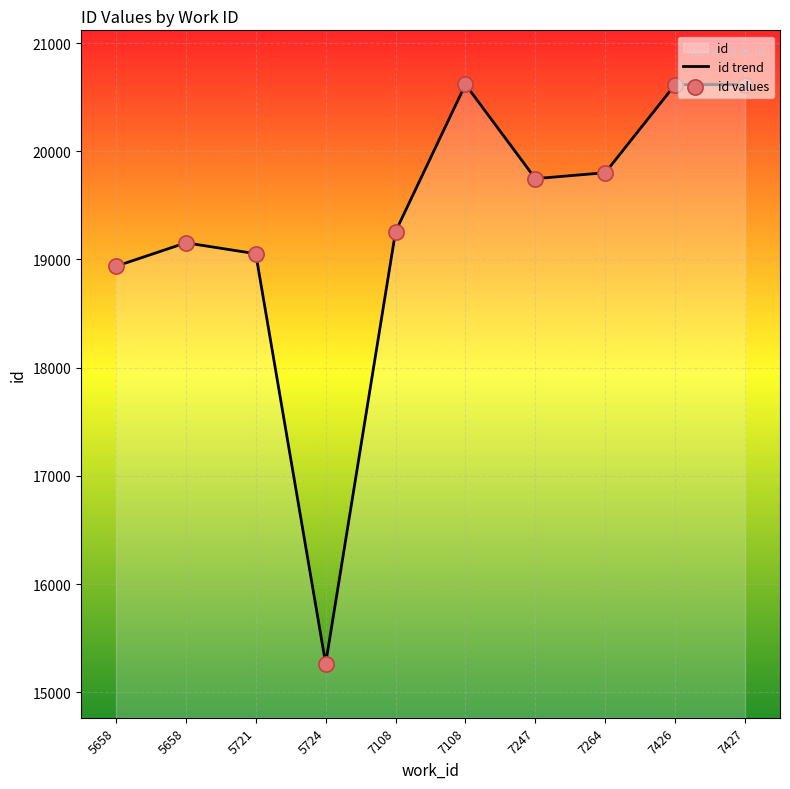

Which series contains the lowest Y value?

id trend